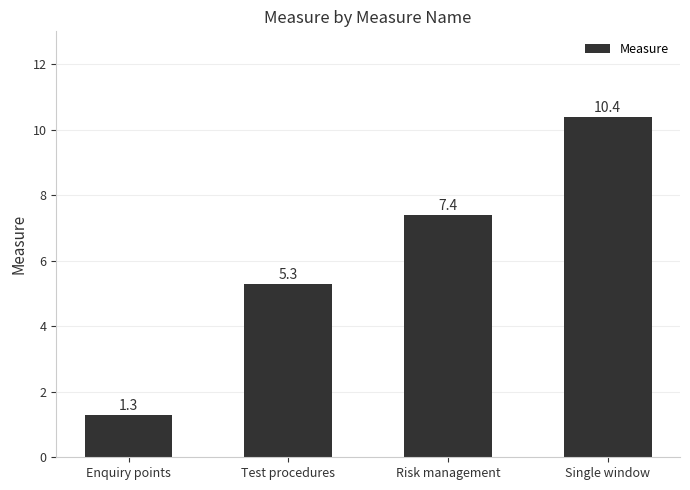

How many bars are there in total?

4